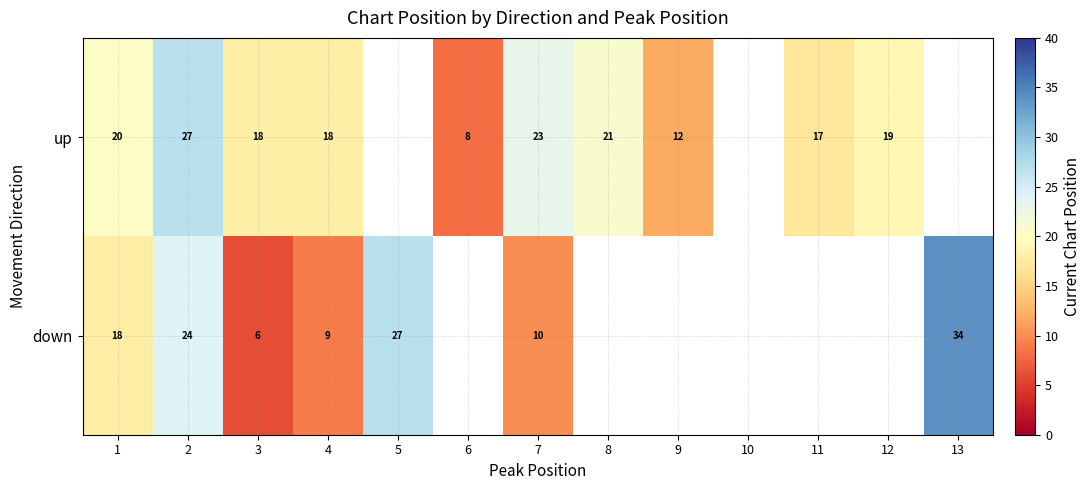

What is the maximum value for down?

34.0